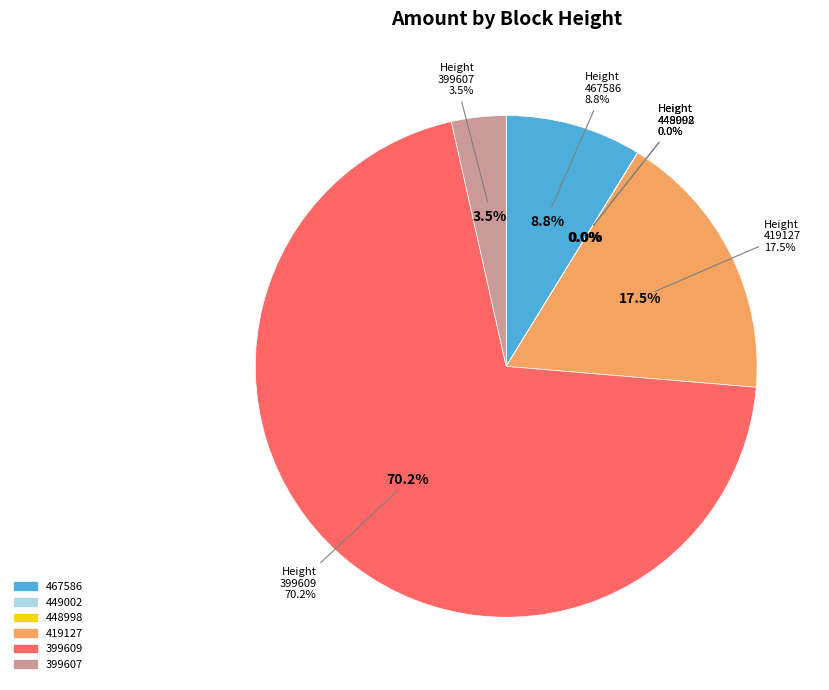

Combined, do 448998 and 467586 account for over 50%?

No